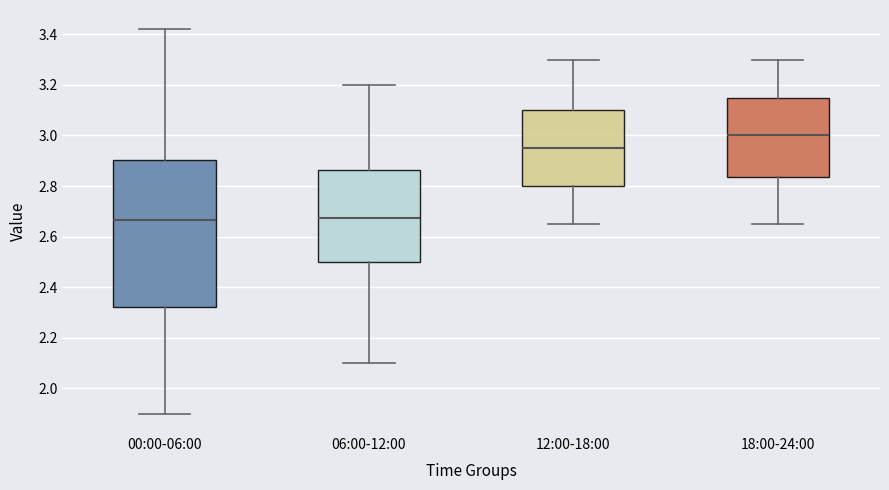

Comparing the boxes themselves (not the whiskers), which one is the tallest?

00:00-06:00